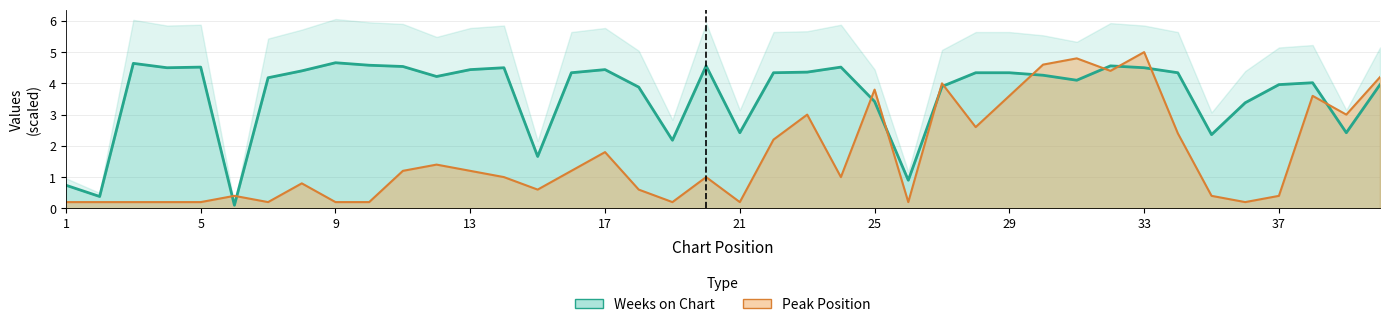

What is the value of the Weeks on Chart point at the 18th from the left?

3.9